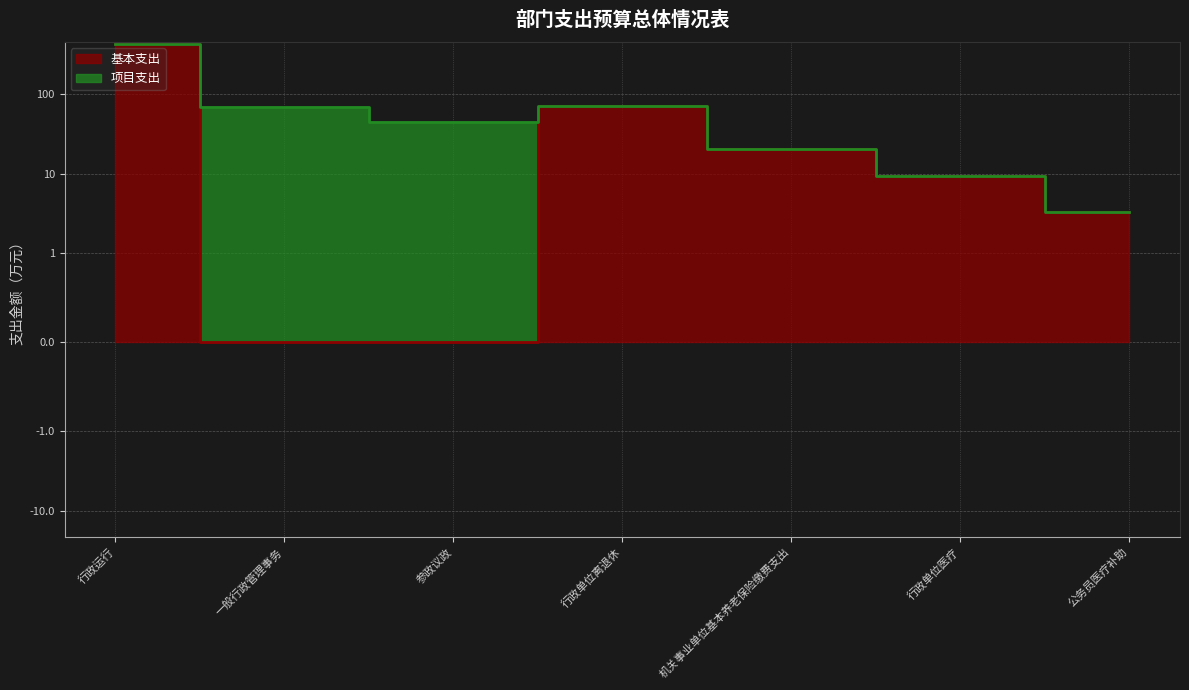

How many points are higher than both their immediate neighbors (excluding endpoints)?

1